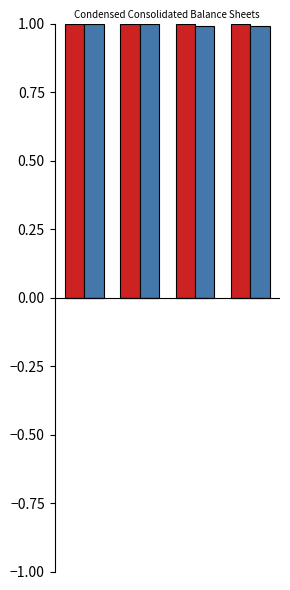

How many bars are there in total?

8